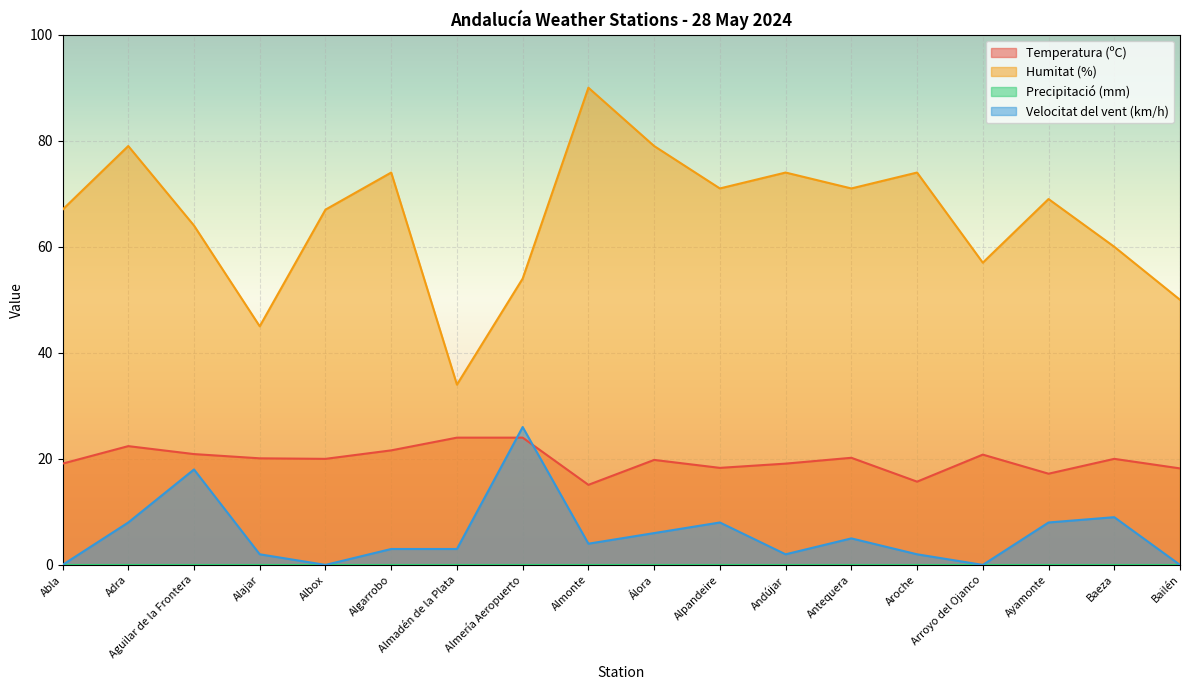

What is the minimum value for Temperatura (ºC)?

15.1